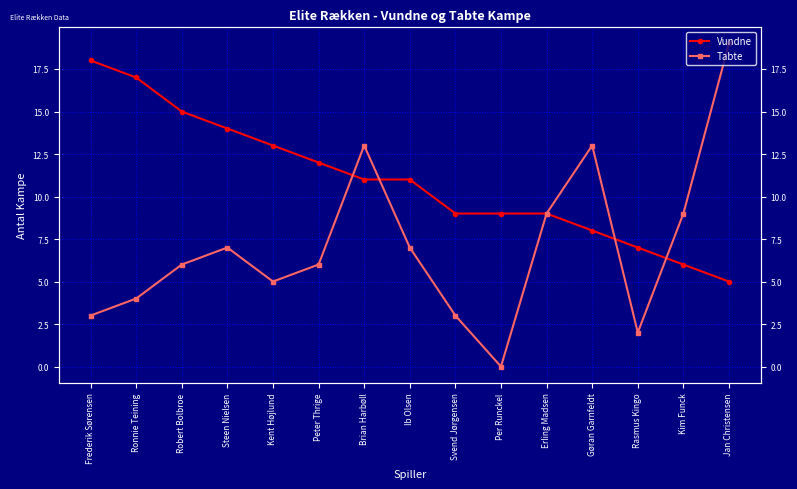

At which label does Vundne first exceed 11?

Frederik Sørensen